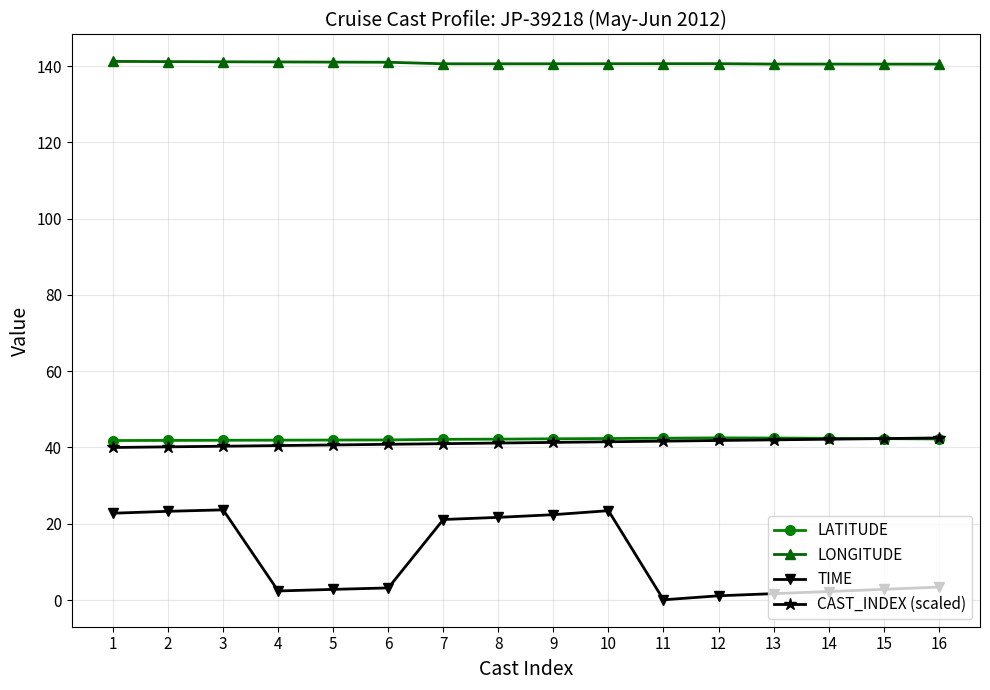

What is the maximum value for LATITUDE?

42.5